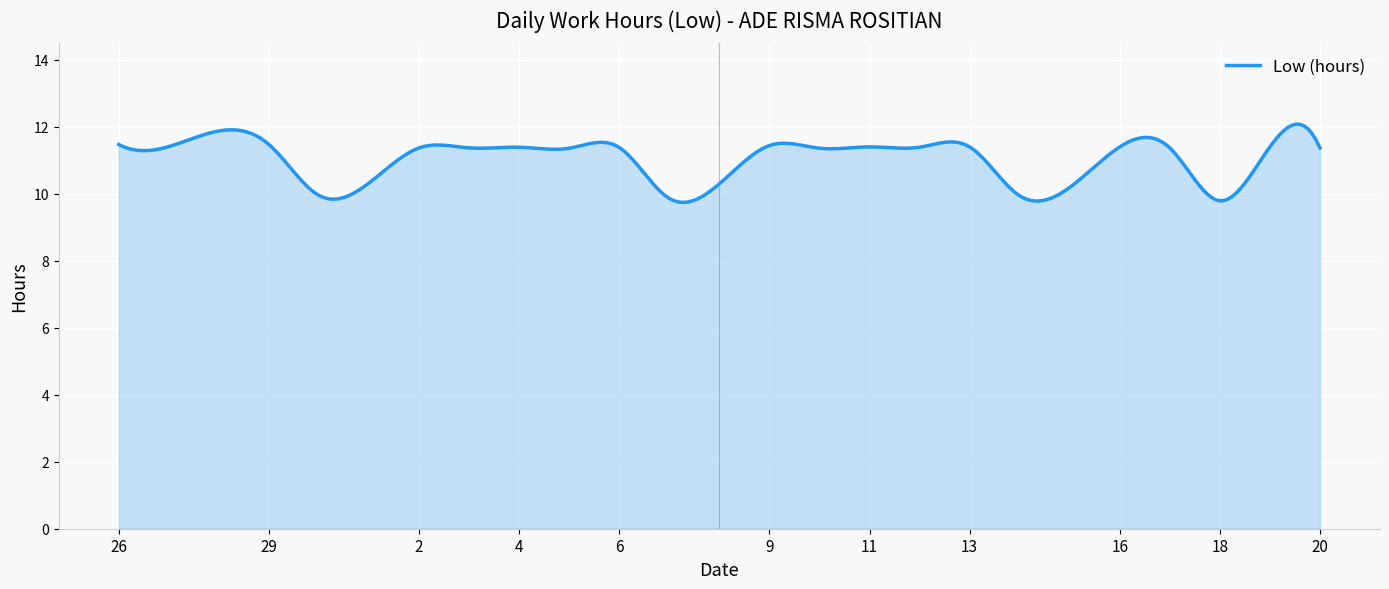

What is the difference between the maximum and minimum values?

2.3